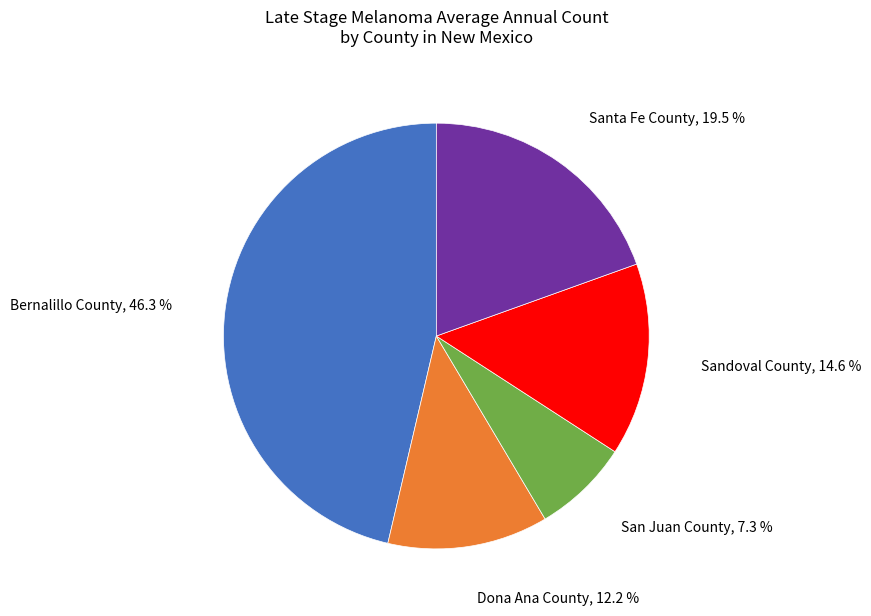

Does any single category account for the majority?

No